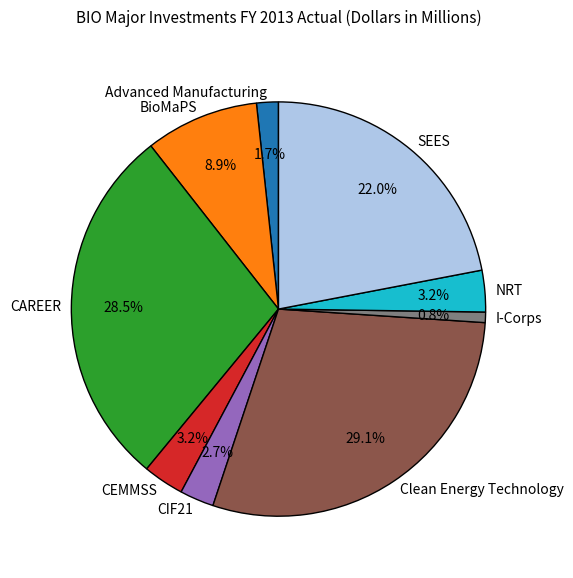

Is it true that Advanced Manufacturing is 11% of the pie?

False